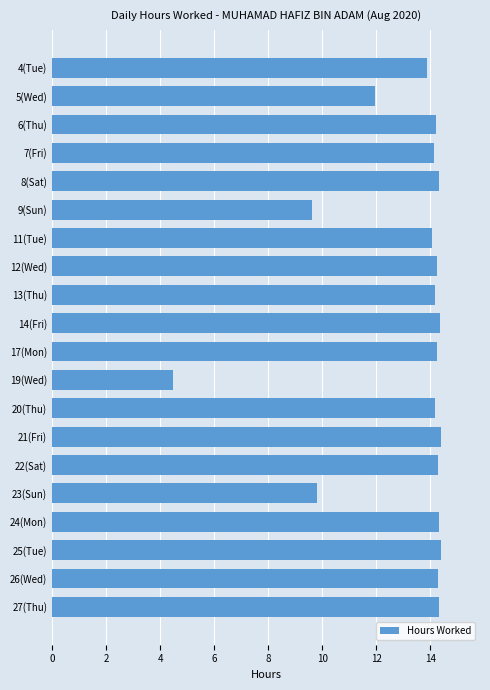

What is the maximum value shown in the chart?

14.4